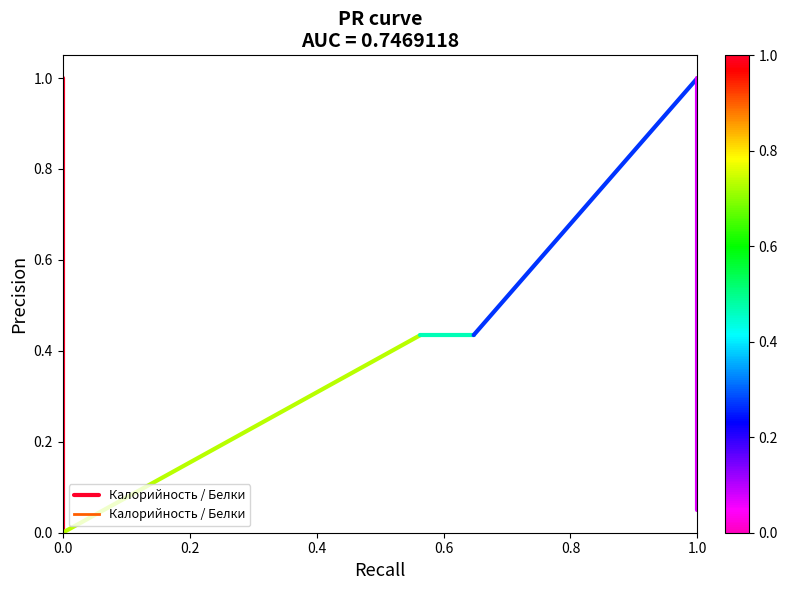

What is the value of the 1st point from the left?

1